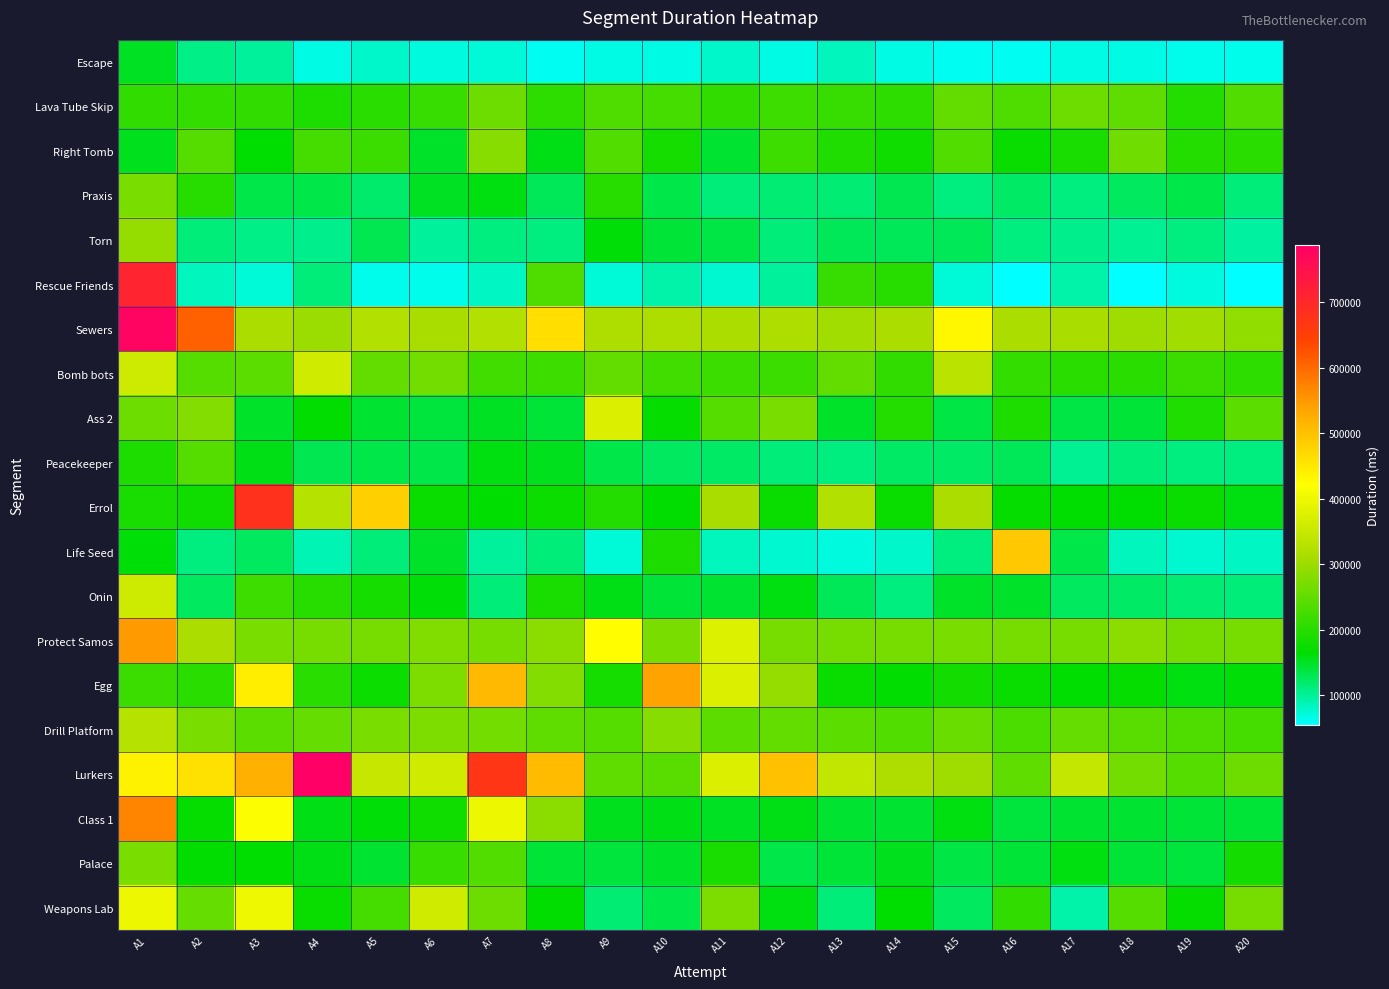

Reading right to left, what are all the values shown in this chart?

Escape: A20=64622	A19=65239	A18=66339	A17=67331	A16=62084	A15=62745	A14=67687	A13=83481	A12=66638	A11=79025	A10=67261	A9=67712	A8=61007	A7=72894	A6=68938	A5=77803	A4=67717	A3=98745	A2=106688	A1=149989
Lava Tube Skip: A20=237443	A19=196317	A18=248174	A17=260246	A16=232779	A15=250539	A14=203351	A13=212454	A12=218757	A11=207671	A10=225235	A9=233084	A8=204961	A7=259137	A6=211931	A5=201496	A4=189121	A3=207794	A2=210362	A1=206245
Right Tomb: A20=200710	A19=196233	A18=263175	A17=186588	A16=173246	A15=236146	A14=179588	A13=192858	A12=219329	A11=145389	A10=185729	A9=236644	A8=155198	A7=280987	A6=146952	A5=216796	A4=225016	A3=164023	A2=240196	A1=153964
Praxis: A20=112501	A19=133148	A18=125134	A17=109380	A16=120535	A15=109172	A14=129475	A13=116939	A12=117331	A11=114140	A10=133792	A9=199218	A8=126150	A7=160311	A6=150298	A5=117533	A4=133336	A3=132007	A2=198236	A1=270593
Torn: A20=95264	A19=109952	A18=100386	A17=105024	A16=111615	A15=128818	A14=128083	A13=127354	A12=113990	A11=136819	A10=141627	A9=161329	A8=111393	A7=111610	A6=99697	A5=131464	A4=104979	A3=105991	A2=114227	A1=294246
Rescue Friends: A20=54978	A19=71184	A18=57088	A17=94057	A16=54378	A15=74241	A14=199444	A13=212619	A12=98899	A11=75062	A10=92664	A9=72166	A8=234191	A7=81209	A6=65763	A5=63333	A4=111985	A3=72898	A2=84518	A1=708008
Sewers: A20=290611	A19=305365	A18=303110	A17=310519	A16=314886	A15=431272	A14=314452	A13=306334	A12=316398	A11=312314	A10=315669	A9=315743	A8=461252	A7=321951	A6=311704	A5=322001	A4=297940	A3=314746	A2=607500	A1=778662
Bomb bots: A20=205909	A19=216846	A18=201856	A17=202058	A16=210318	A15=332937	A14=206195	A13=251722	A12=215610	A11=216667	A10=222441	A9=251440	A8=218721	A7=221414	A6=265320	A5=249592	A4=358513	A3=246194	A2=238866	A1=357572
Ass 2: A20=244482	A19=194121	A18=141220	A17=135535	A16=189105	A15=134787	A14=194836	A13=146047	A12=271231	A11=240422	A10=170835	A9=374250	A8=141024	A7=149207	A6=139958	A5=144796	A4=167766	A3=147827	A2=278107	A1=259569
Peacekeeper: A20=110484	A19=110764	A18=113832	A17=100450	A16=128133	A15=121733	A14=123013	A13=110660	A12=112669	A11=120913	A10=125263	A9=132382	A8=154064	A7=160241	A6=132945	A5=134482	A4=129259	A3=154978	A2=238030	A1=189686
Errol: A20=160329	A19=172382	A18=163748	A17=165324	A16=171038	A15=313262	A14=172451	A13=322618	A12=172226	A11=310308	A10=166243	A9=196959	A8=175758	A7=164101	A6=173895	A5=483874	A4=326830	A3=679171	A2=177725	A1=187817
Life Seed: A20=80340	A19=75566	A18=85353	A17=132664	A16=490813	A15=109585	A14=77566	A13=70237	A12=74624	A11=83840	A10=190026	A9=73861	A8=112549	A7=99283	A6=146589	A5=114158	A4=86831	A3=124772	A2=111289	A1=162074
Onin: A20=114408	A19=115610	A18=123063	A17=125926	A16=146497	A15=146663	A14=111624	A13=126808	A12=160122	A11=144605	A10=142506	A9=156245	A8=187769	A7=113327	A6=162814	A5=185297	A4=199952	A3=220305	A2=124676	A1=356012
Protect Samos: A20=266890	A19=266890	A18=285288	A17=266890	A16=266890	A15=270709	A14=266890	A13=266890	A12=266890	A11=375192	A10=270964	A9=421177	A8=285582	A7=267966	A6=276139	A5=266890	A4=266890	A3=270839	A2=312920	A1=546004
Egg: A20=161014	A19=159393	A18=170785	A17=165750	A16=171883	A15=181743	A14=166228	A13=173600	A12=293752	A11=372798	A10=536898	A9=185548	A8=278283	A7=511028	A6=274159	A5=177431	A4=200586	A3=442441	A2=201775	A1=216872
Drill Platform: A20=224470	A19=232514	A18=243127	A17=254126	A16=230046	A15=255973	A14=235311	A13=243523	A12=250190	A11=245539	A10=280699	A9=240386	A8=246740	A7=263803	A6=273314	A5=270145	A4=252532	A3=244962	A2=271091	A1=326647
Lurkers: A20=257964	A19=238945	A18=265641	A17=343970	A16=247838	A15=303459	A14=316623	A13=343379	A12=500772	A11=372945	A10=241041	A9=248377	A8=509313	A7=670474	A6=359422	A5=347034	A4=787554	A3=523462	A2=460903	A1=436437
Class 1: A20=140828	A19=142370	A18=144575	A17=143212	A16=139053	A15=158576	A14=144847	A13=143232	A12=156776	A11=149735	A10=155397	A9=153433	A8=283694	A7=397150	A6=178942	A5=162800	A4=156660	A3=415824	A2=168957	A1=570801
Palace: A20=181035	A19=139769	A18=141538	A17=159317	A16=141266	A15=136181	A14=153310	A13=142458	A12=131747	A11=188031	A10=146591	A9=140294	A8=141236	A7=235724	A6=212383	A5=143387	A4=154989	A3=164305	A2=168465	A1=270029
Weapons Lab: A20=267731	A19=170471	A18=237988	A17=92169	A16=206411	A15=124872	A14=164907	A13=111751	A12=159334	A11=273200	A10=132257	A9=116930	A8=167746	A7=259798	A6=359435	A5=223898	A4=173488	A3=399672	A2=254815	A1=395482